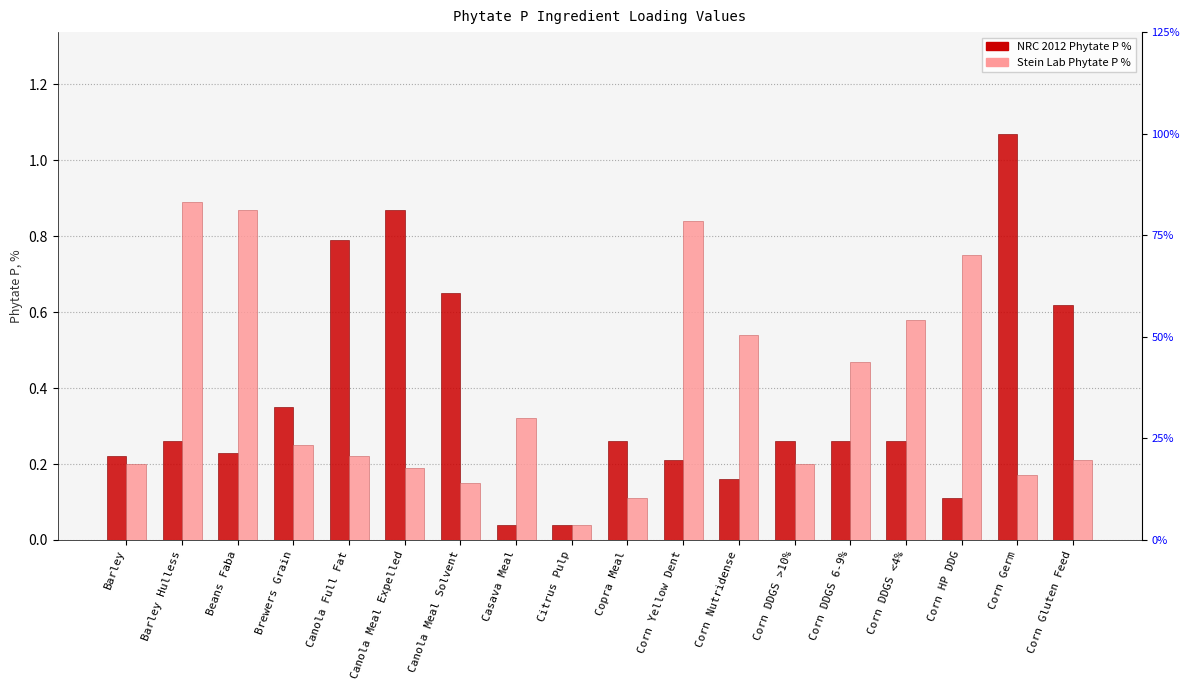

What position from the left is Corn DDGS 6-9%?

14